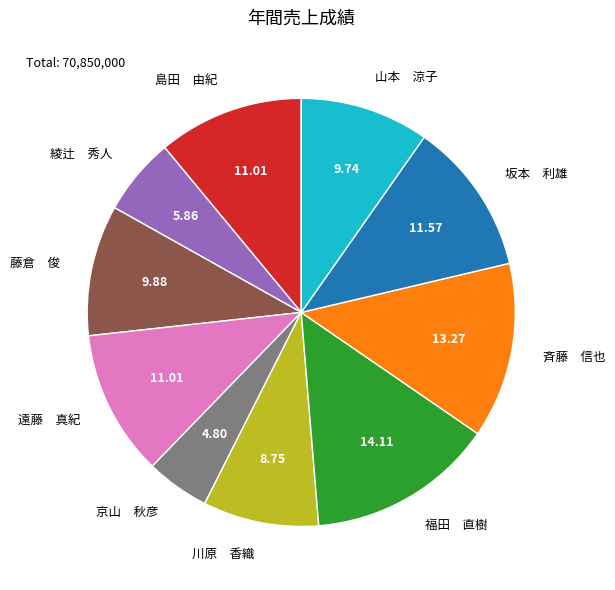

Is 綾辻 秀人 the majority of the pie?

No